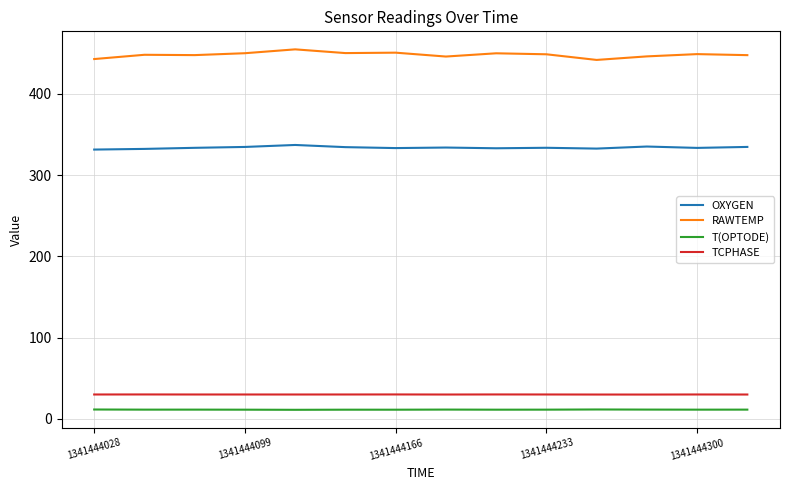

Which series has the largest total across all categories?

RAWTEMP